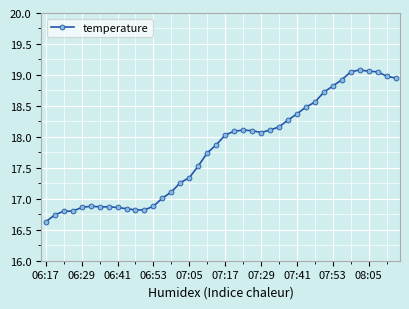

What is the value of the 24th point from the left?

18.1